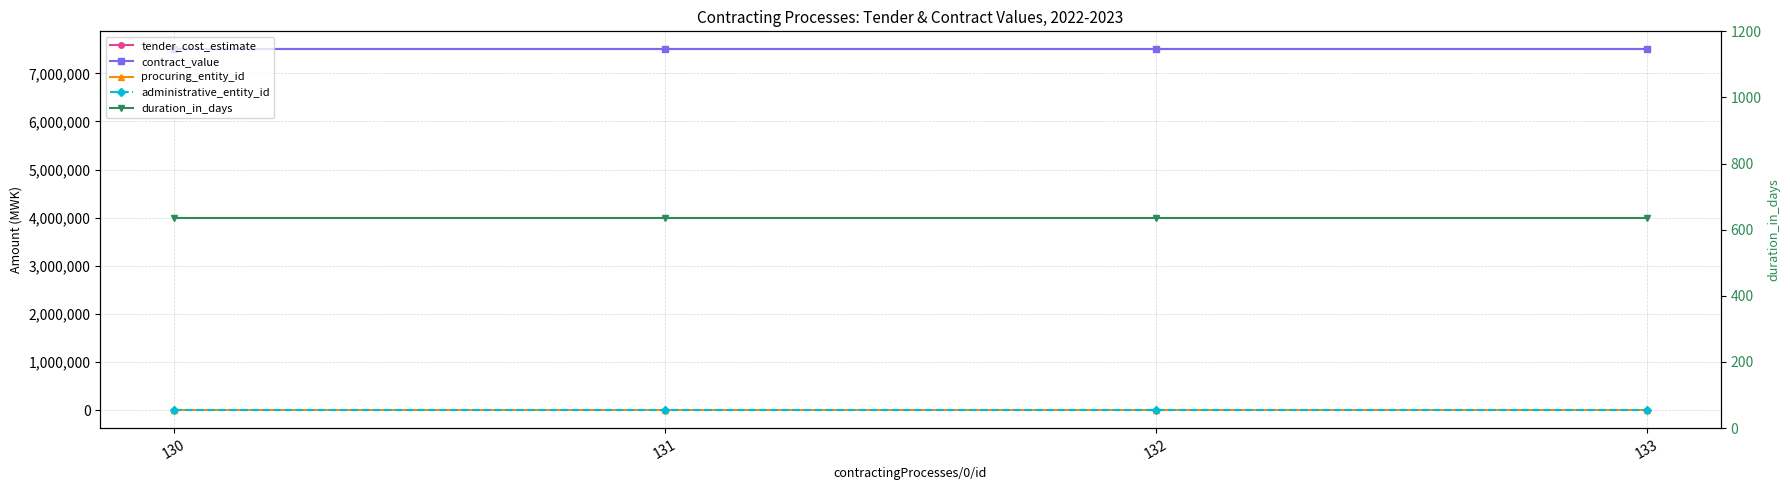

Is the value of duration_in_days at 133 greater than the value of tender_cost_estimate at 131?

No